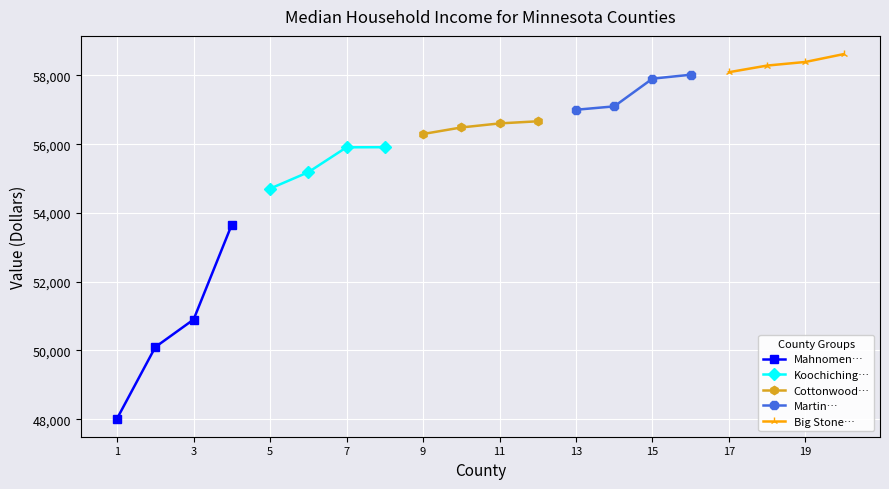

What is the highest value of the Martin… series?

58021